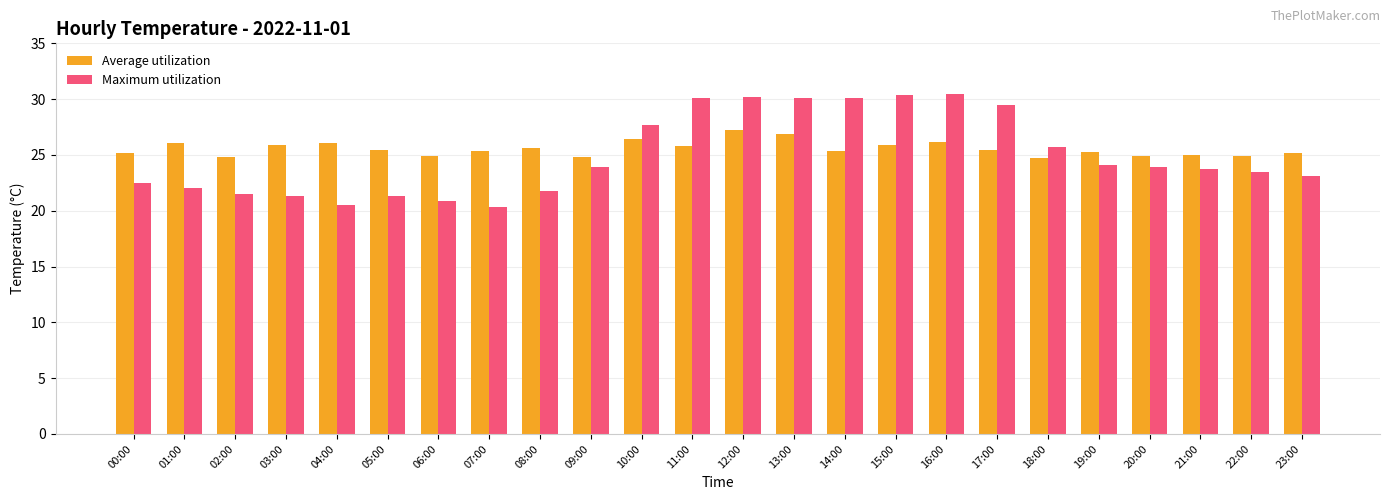

What is the average value of the Maximum utilization series?

24.9